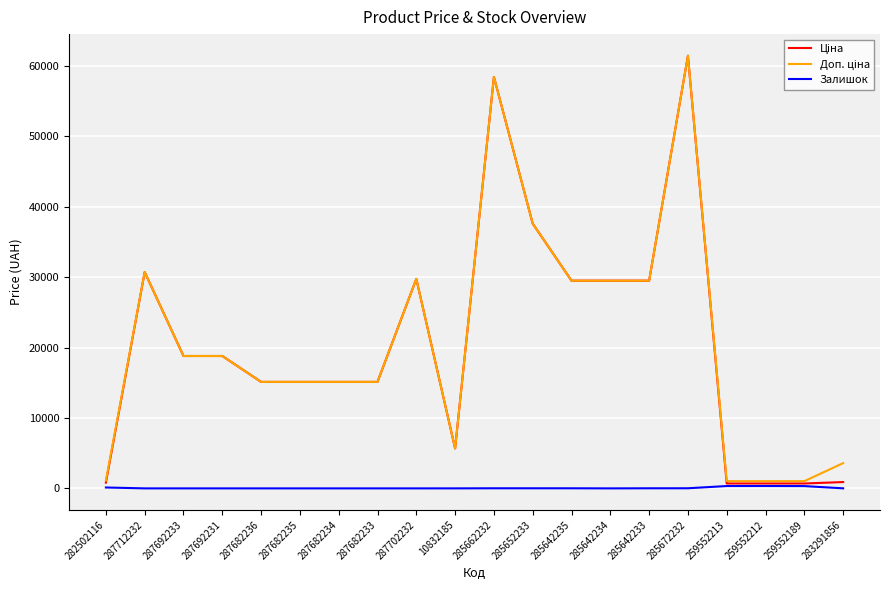

Which label corresponds to the largest value in the chart?

285672232